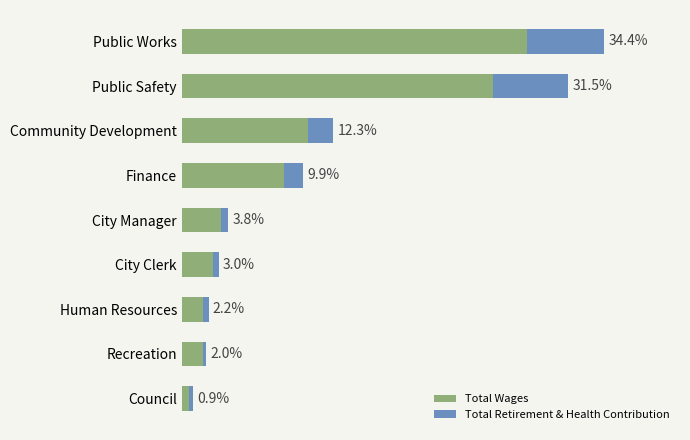

List the series in order of their peak value, lowest first.

Total Retirement & Health Contribution, Total Wages